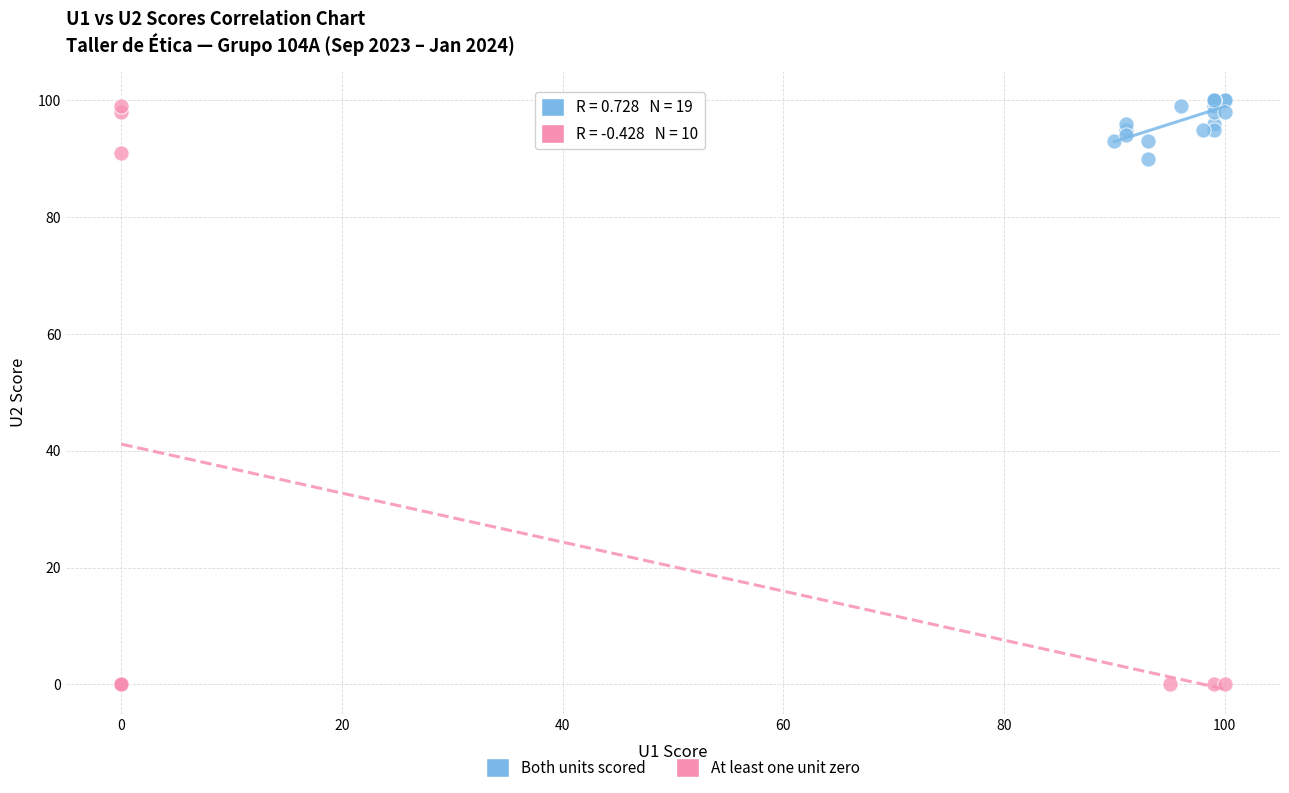

Which series reaches the minimum Y coordinate?

At least one unit zero